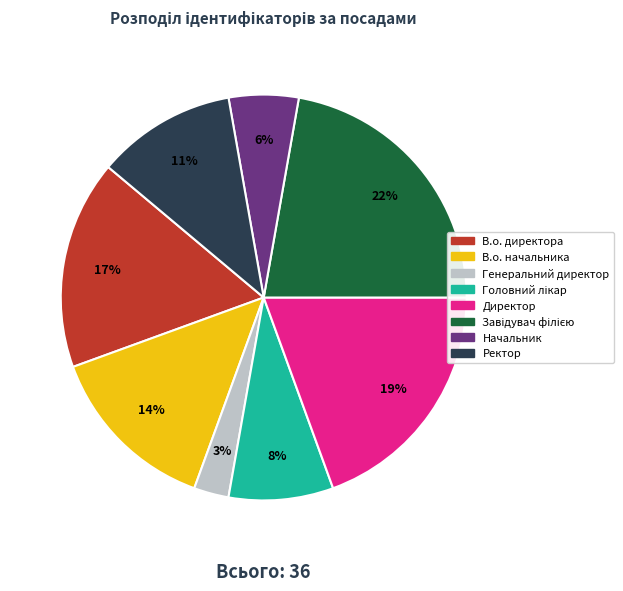

Which slice is the smallest?

Генеральний директор